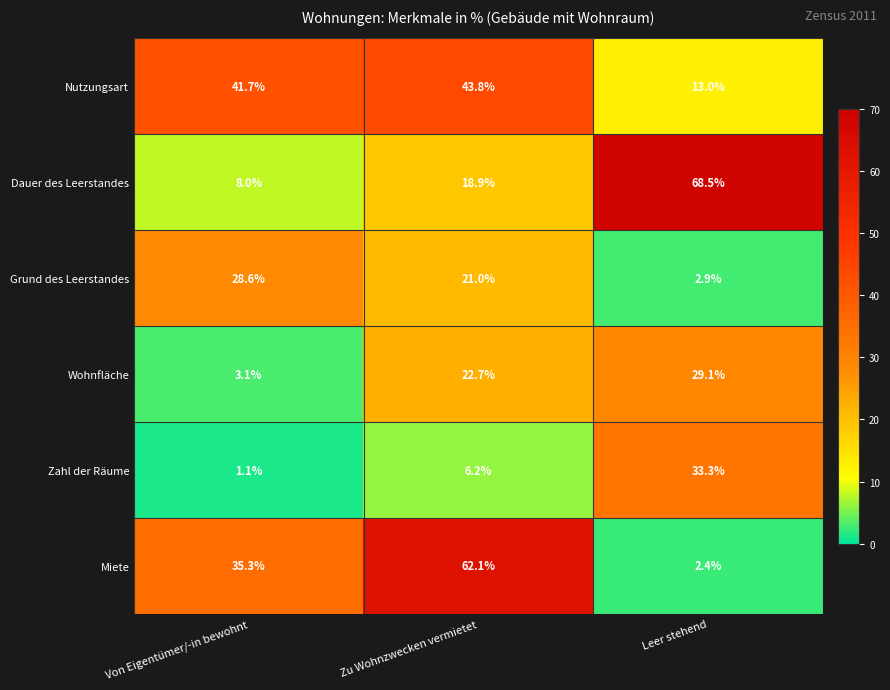

What is the difference between the second highest and minimum values in the Dauer des Leerstandes series?

10.9